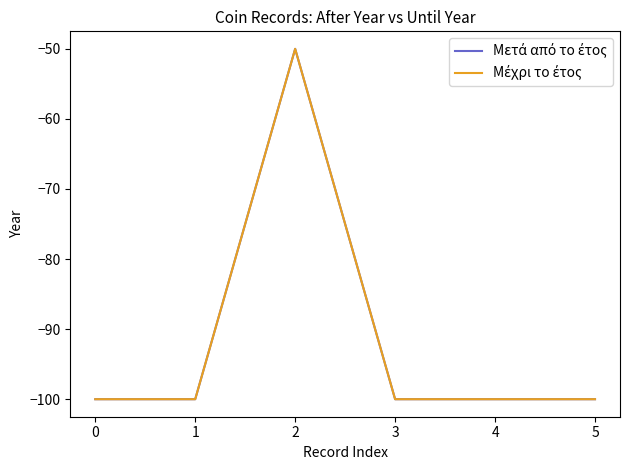

Does the chart have visible grid lines?

No